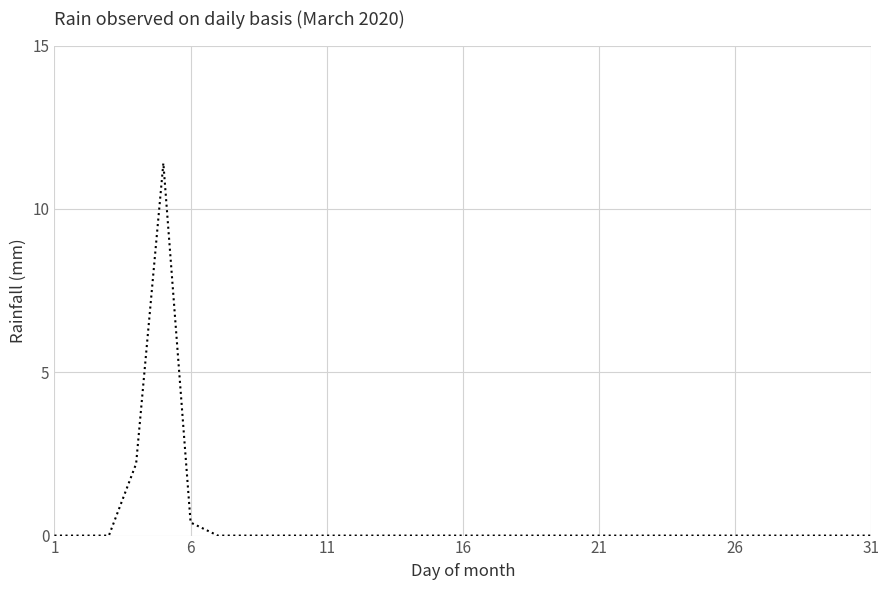

What is the sum of all values?

14.0